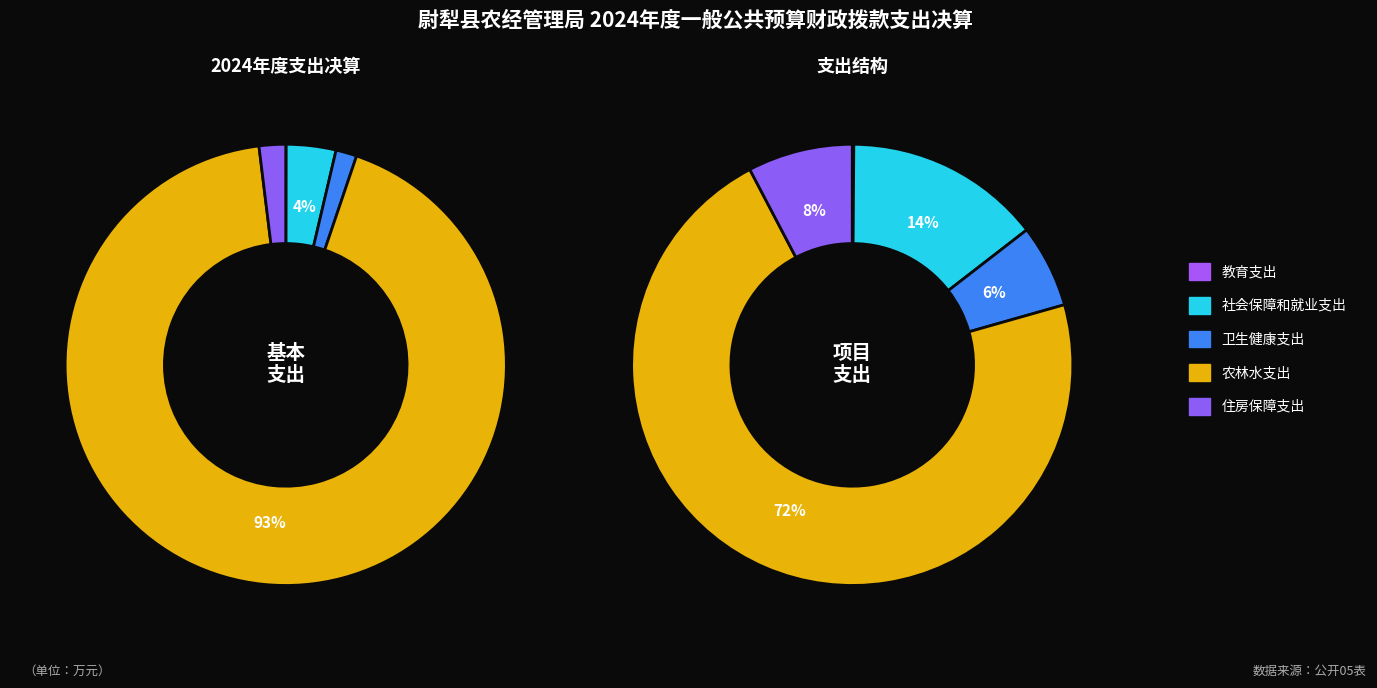

What percentage is NOT represented by 住房保障支出?

98.1%